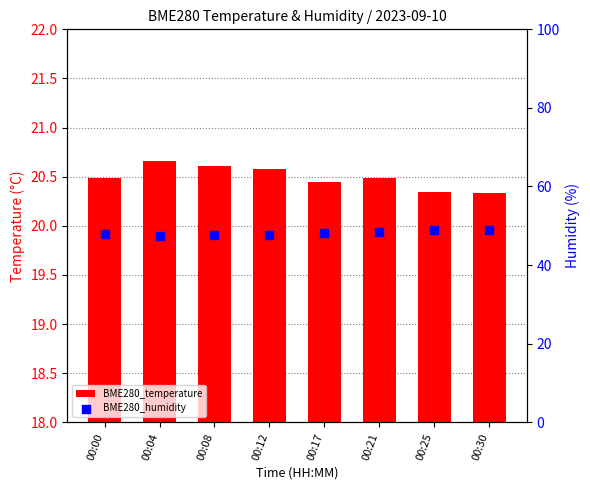

Which series reaches the minimum Y coordinate?

BME280_temperature